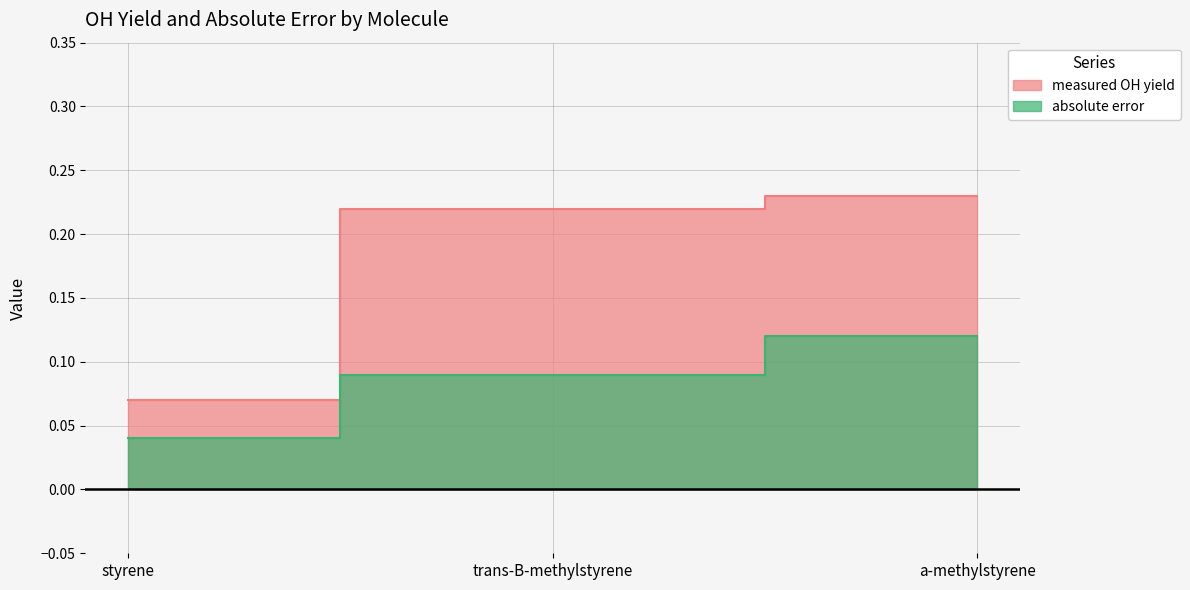

How many measured OH yield values are between 0 and 1?

3